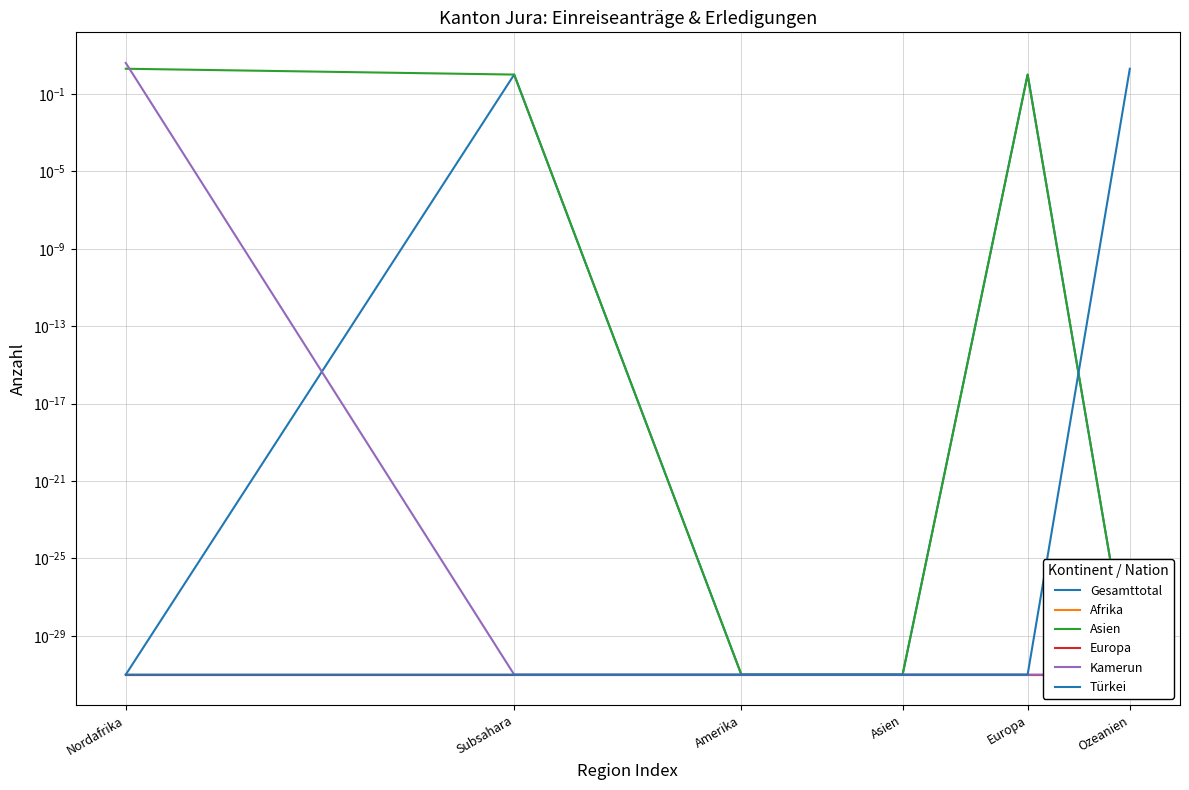

What is the difference between the Asien values at Ozeanien and Subsahara?

1.0